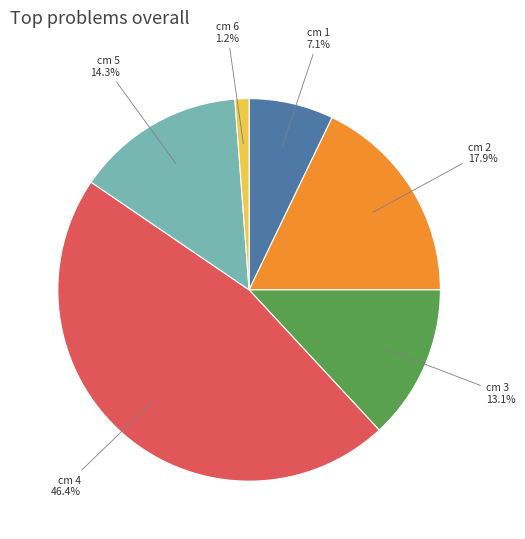

To the nearest percent, what is the combined percentage of cm 6 and cm 5?

15%